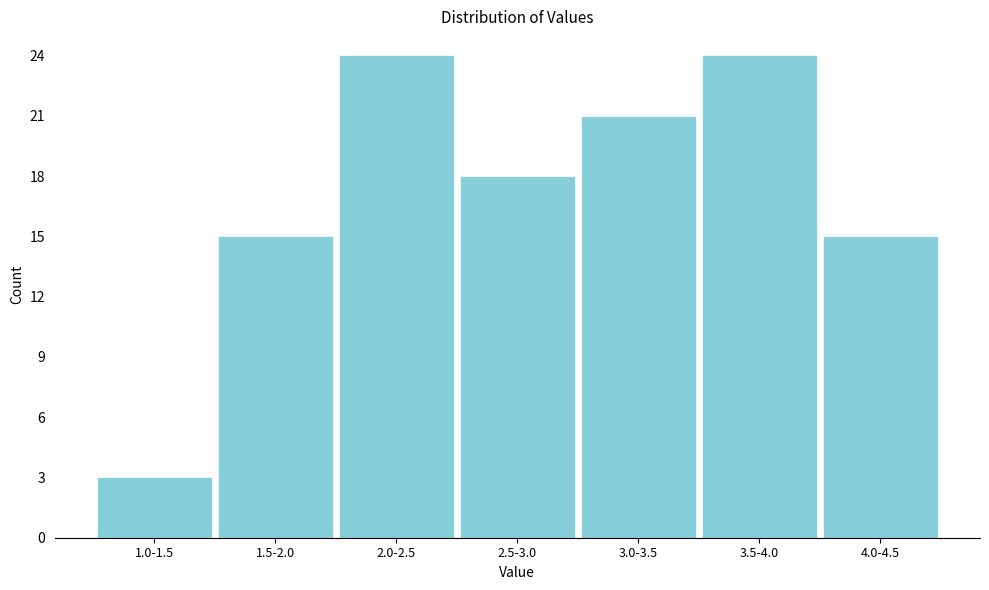

Reading right to left, what are all the values shown in this chart?

15	24	21	18	24	15	3